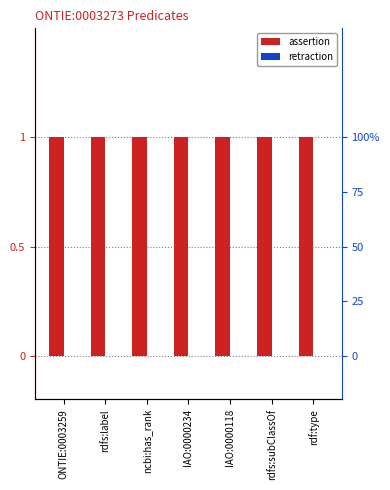

Which has a higher value, rdfs:label or ONTIE:0003259?

rdfs:label